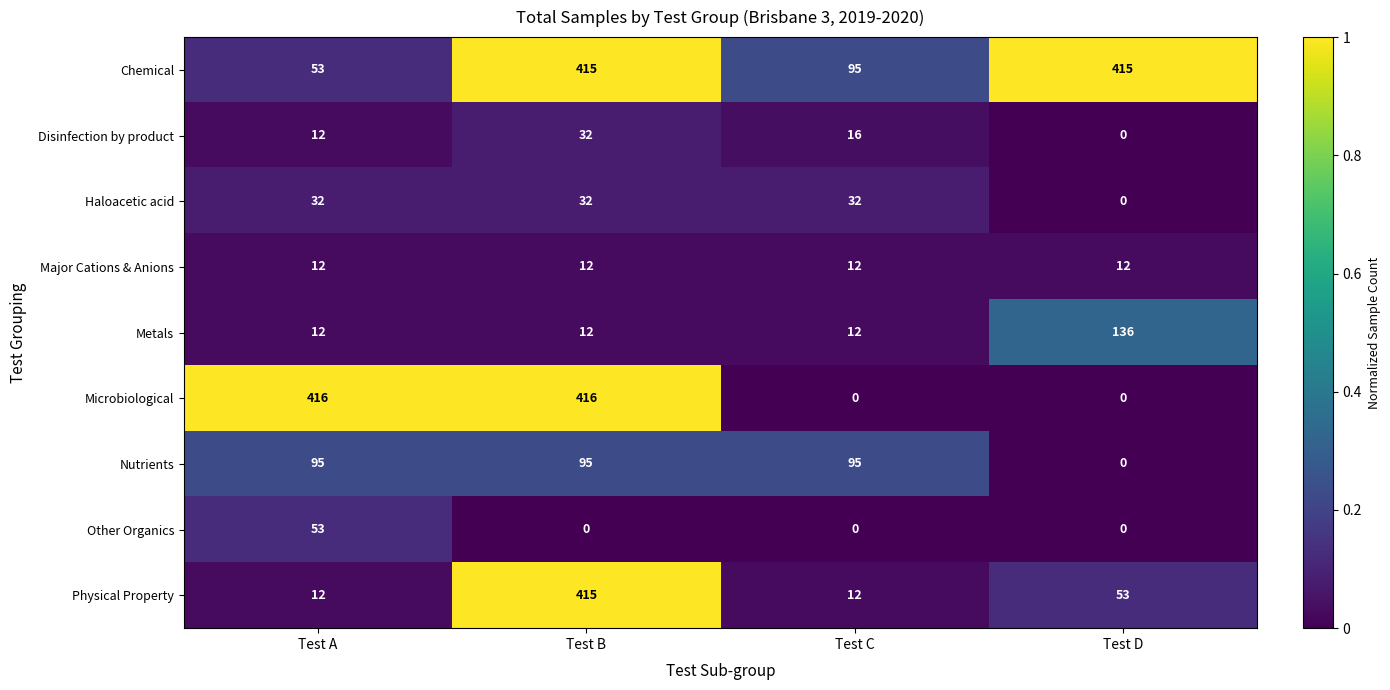

The value of Haloacetic acid at Test A is 32. True or false?

True